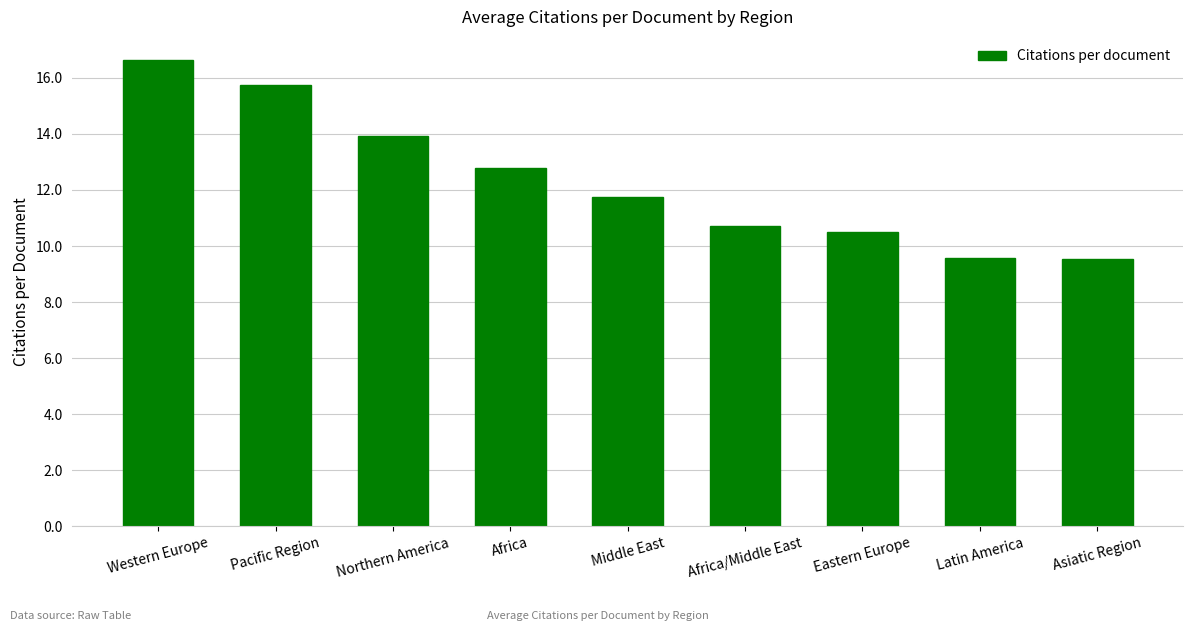

True or false: the data shows 10.7 at Africa/Middle East.

True